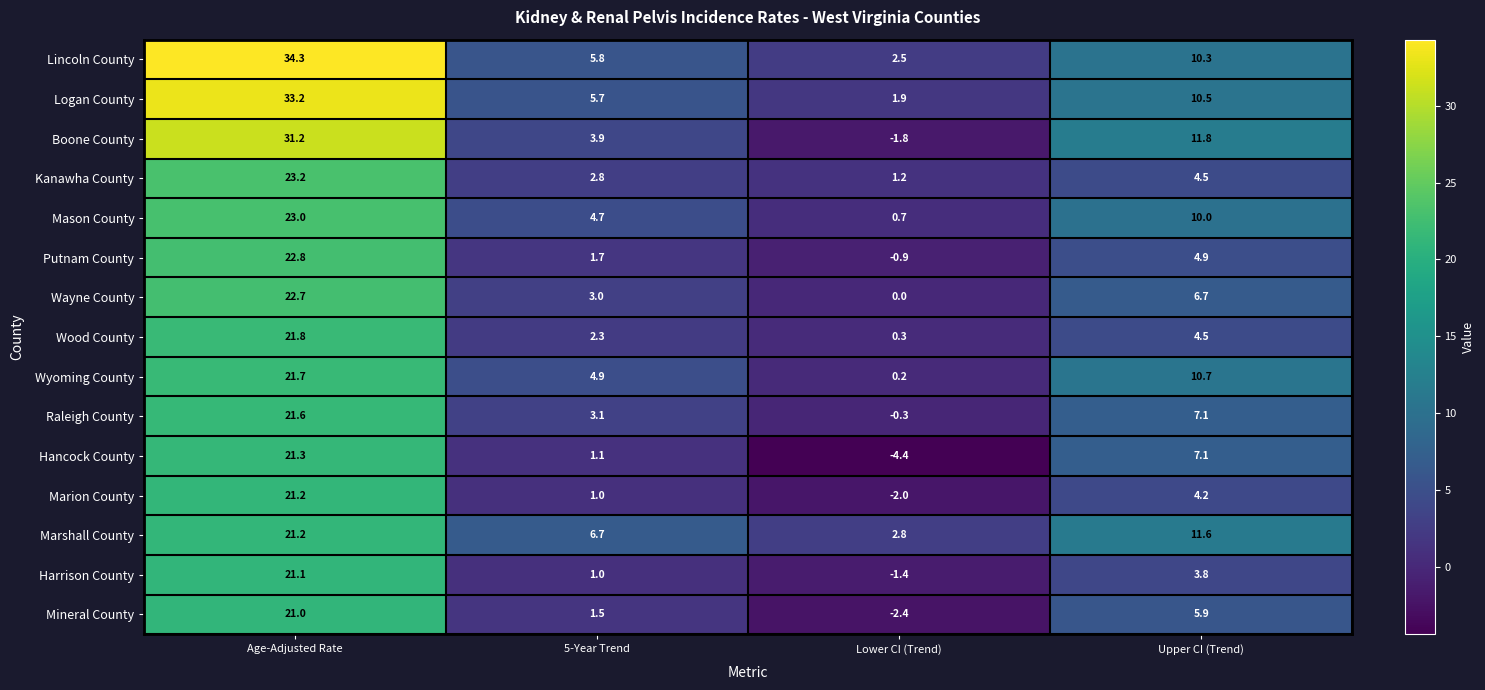

Where does the Mason County series first go above 10?

Age-Adjusted Rate